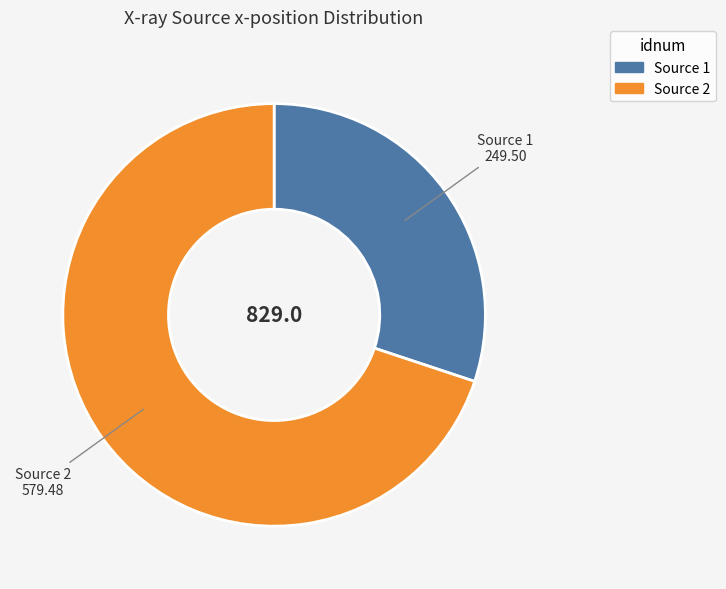

Is there any slice that represents more than half of the pie?

Yes